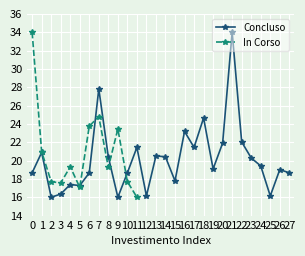

True or false: In Corso has more than 2 interior local peaks.

True